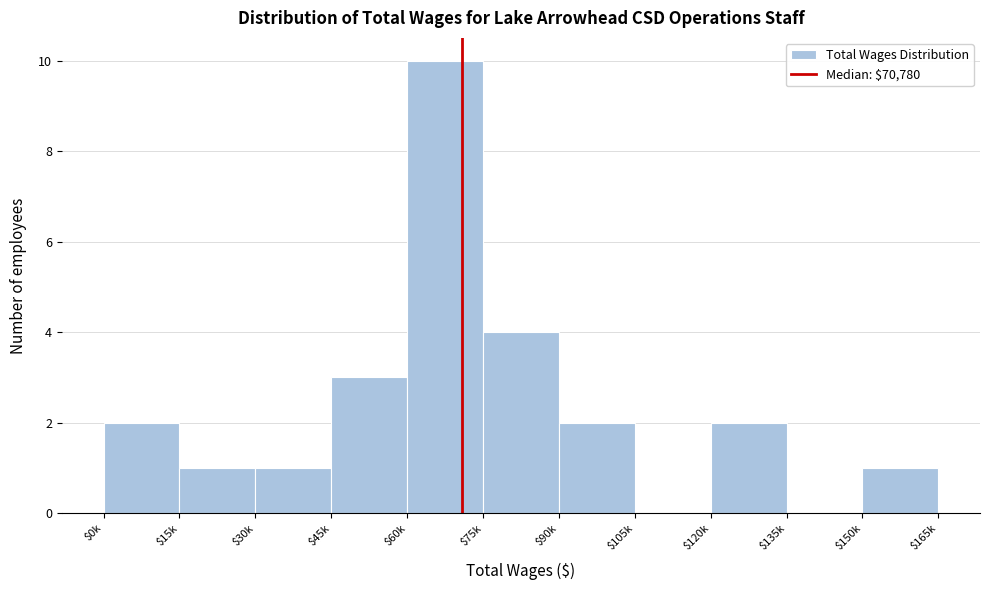

At which label is the value closest to 5?

$75k